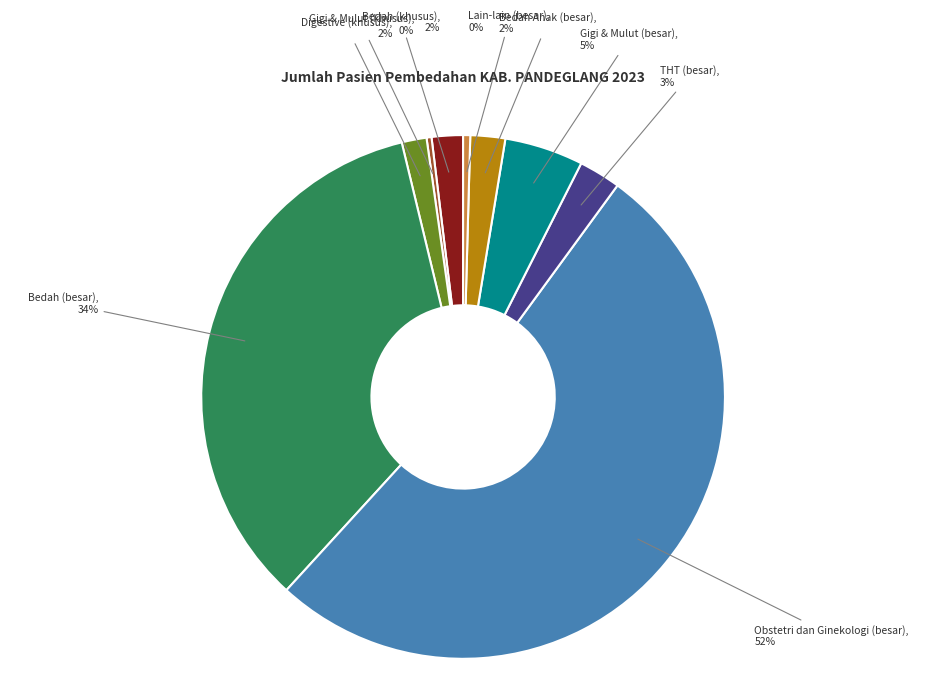

Is there a majority slice in this chart?

Yes